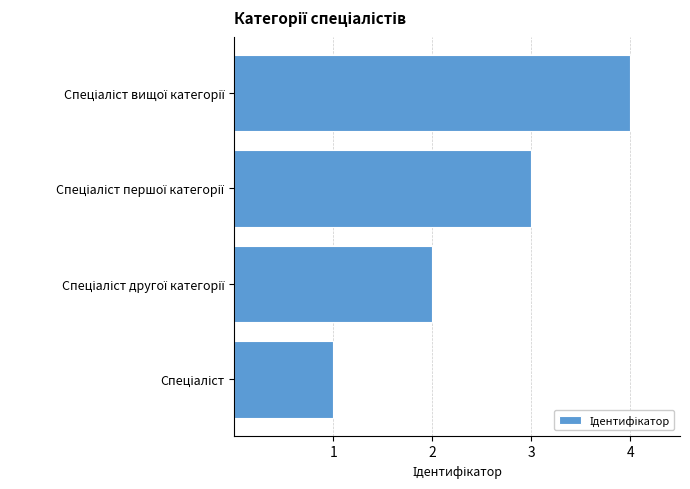

What is the maximum value shown in the chart?

4